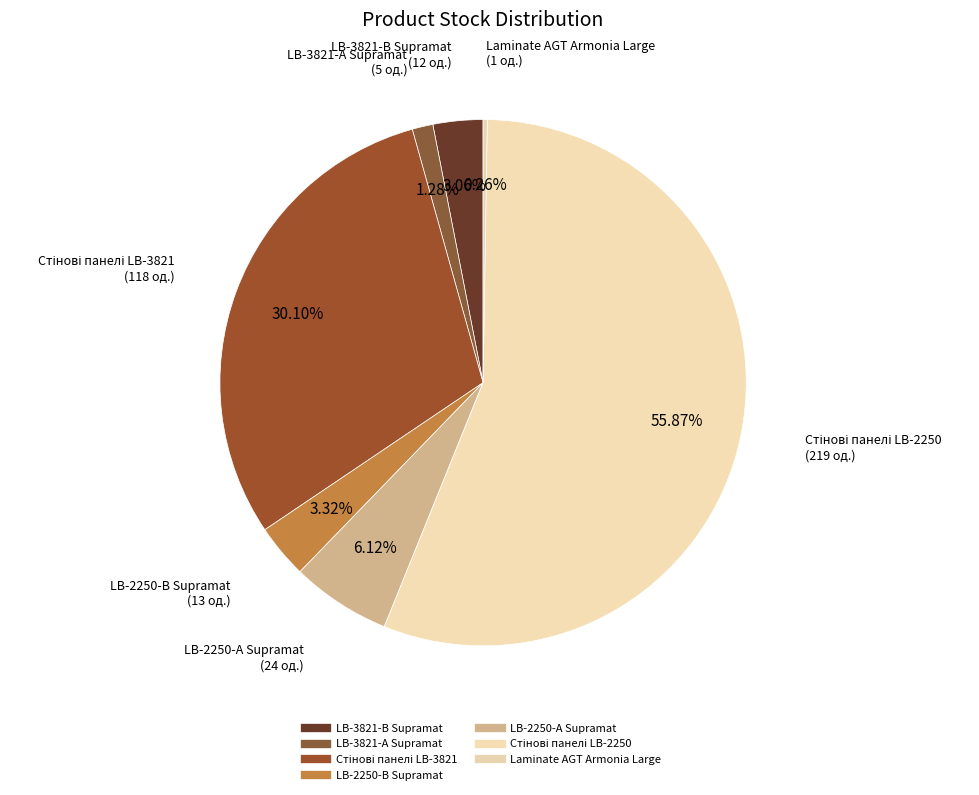

Is it true that LB-3821-В Supramat is 1% of the pie?

False